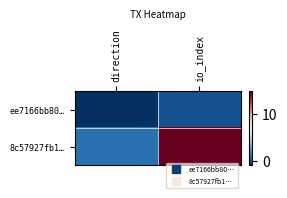

Which series has the largest range (max minus min)?

8c57927fb1…